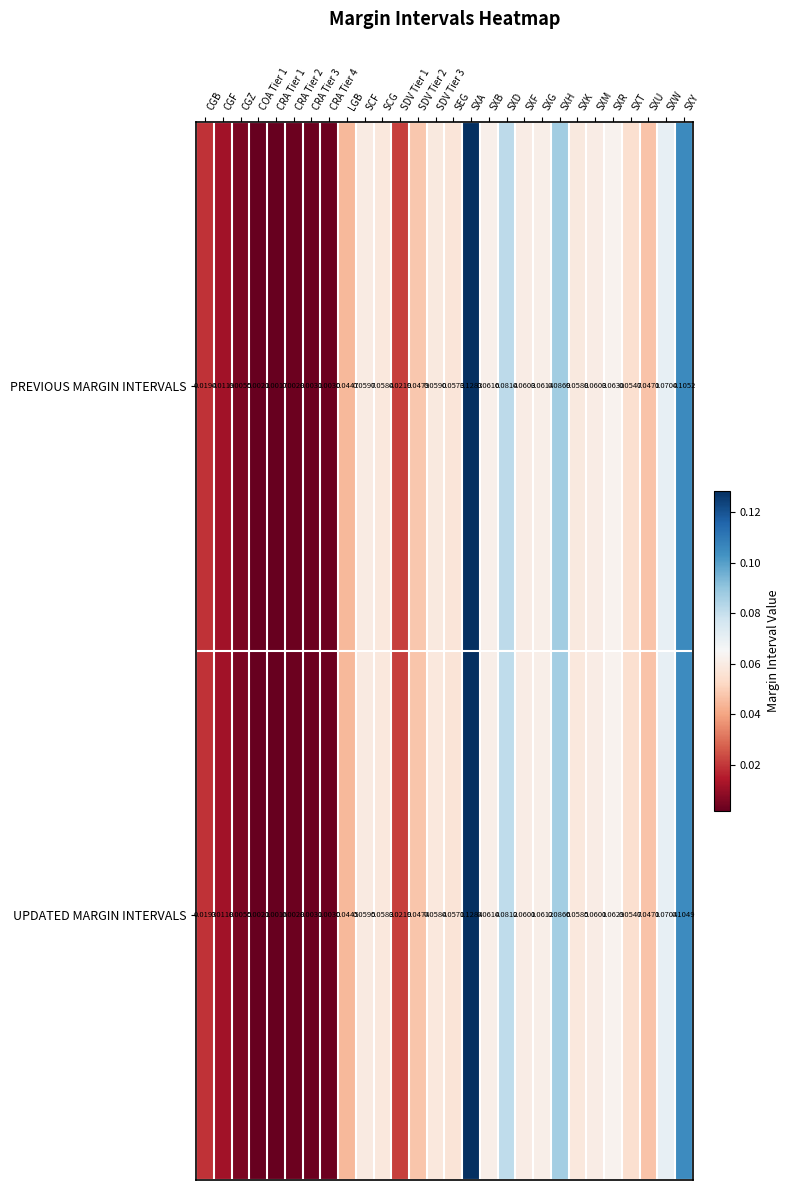

Which series has the largest total across all categories?

PREVIOUS MARGIN INTERVALS